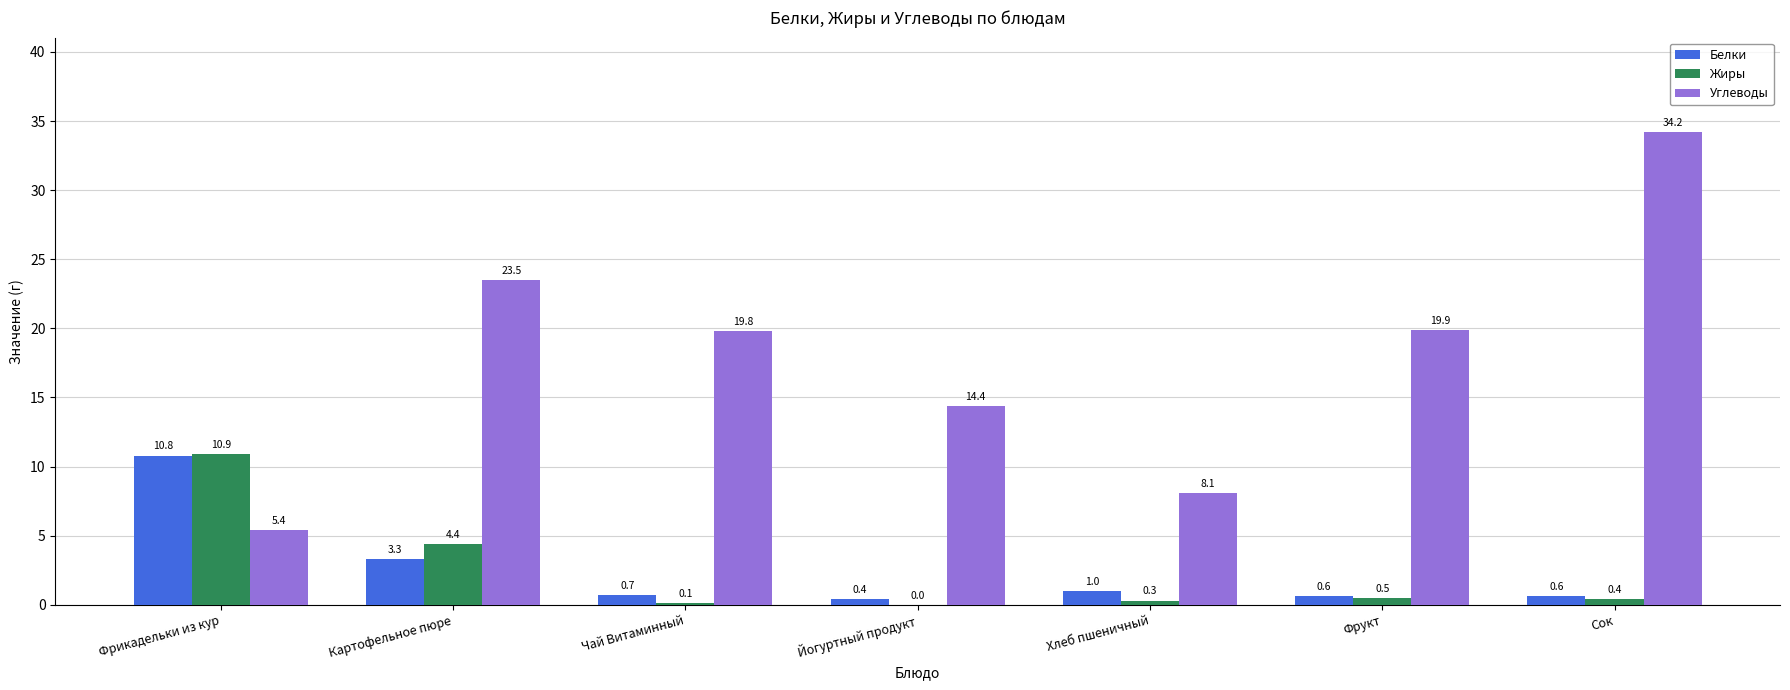

Where is Углеводы nearest to the value 19?

Чай Витаминный